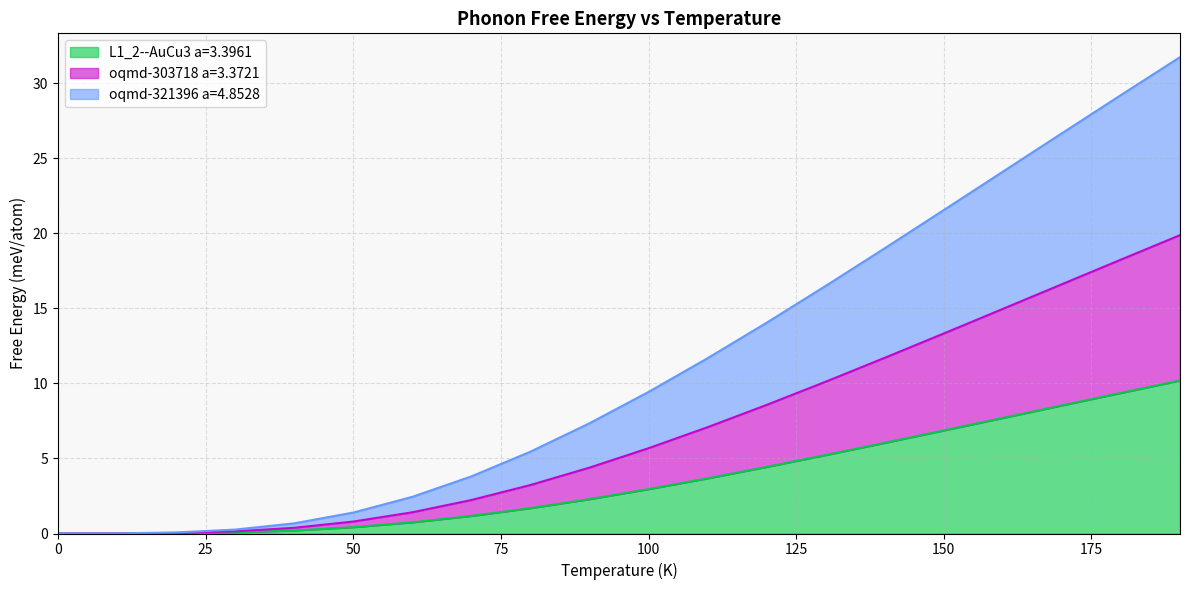

What position from the right is 130.0?

7